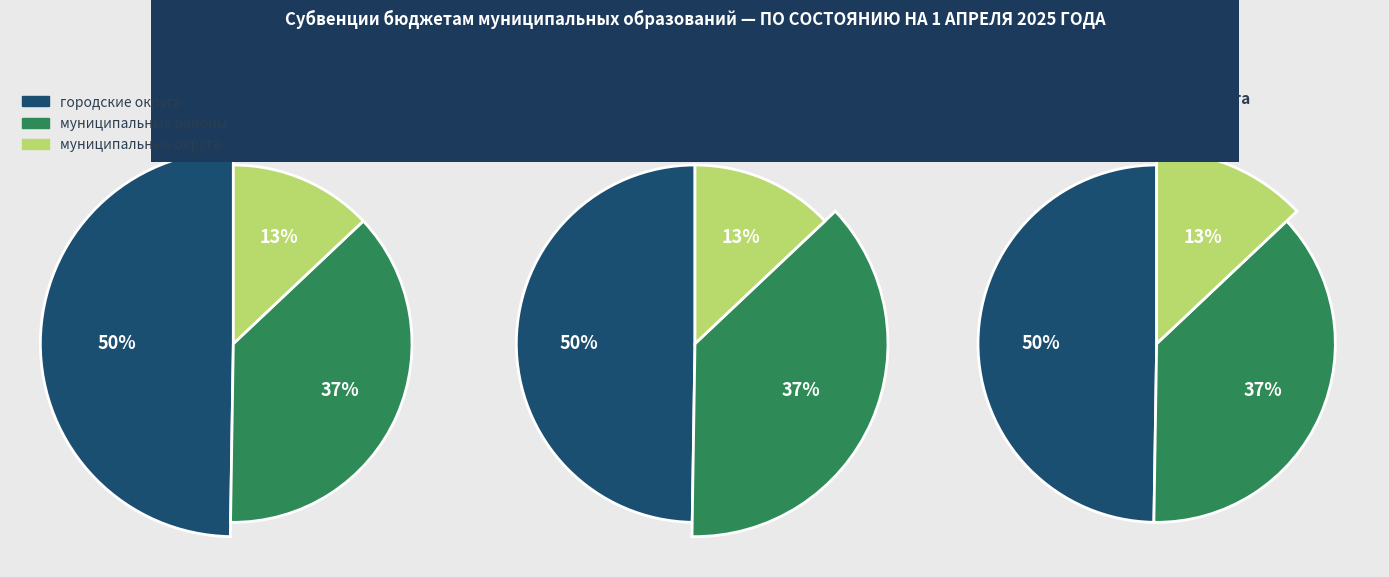

What is the change in value from городские округа to муниципальные районы?

-572960573.5